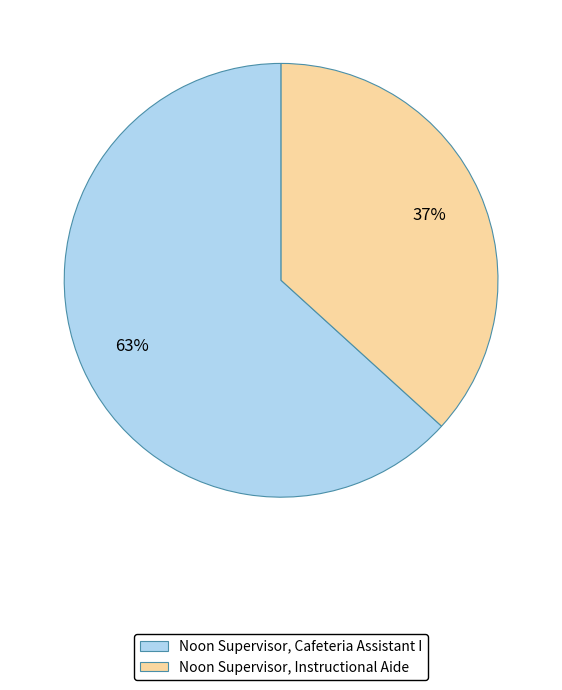

The Noon Supervisor, Instructional Aide slice represents 37% of the pie. True or false?

True